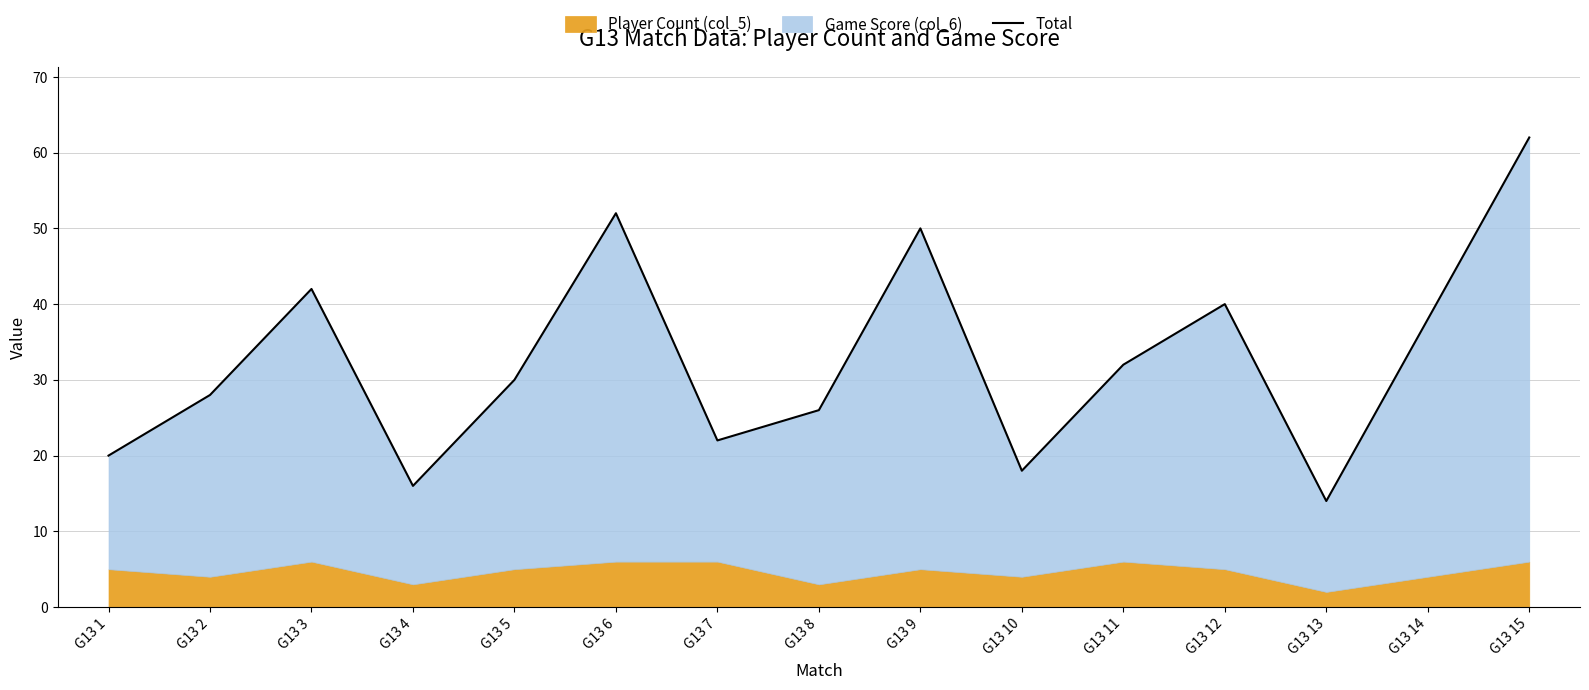

What is the maximum value shown in the chart?

62